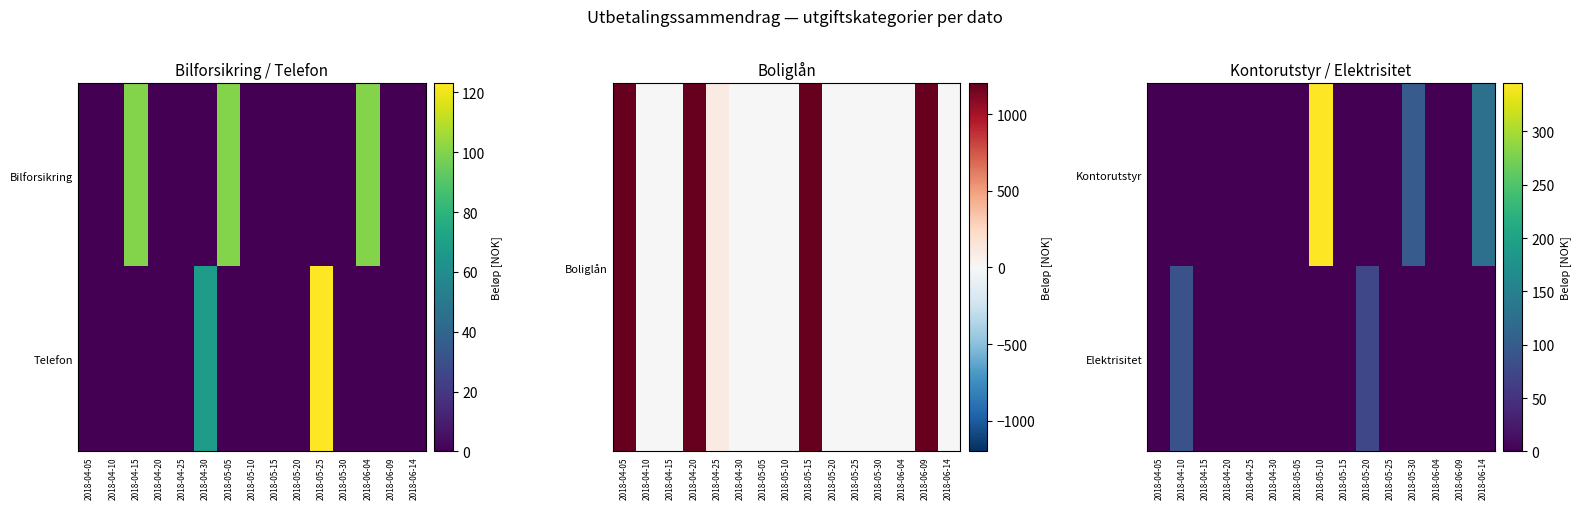

How many positive values does the Kontorutstyr series have?

3